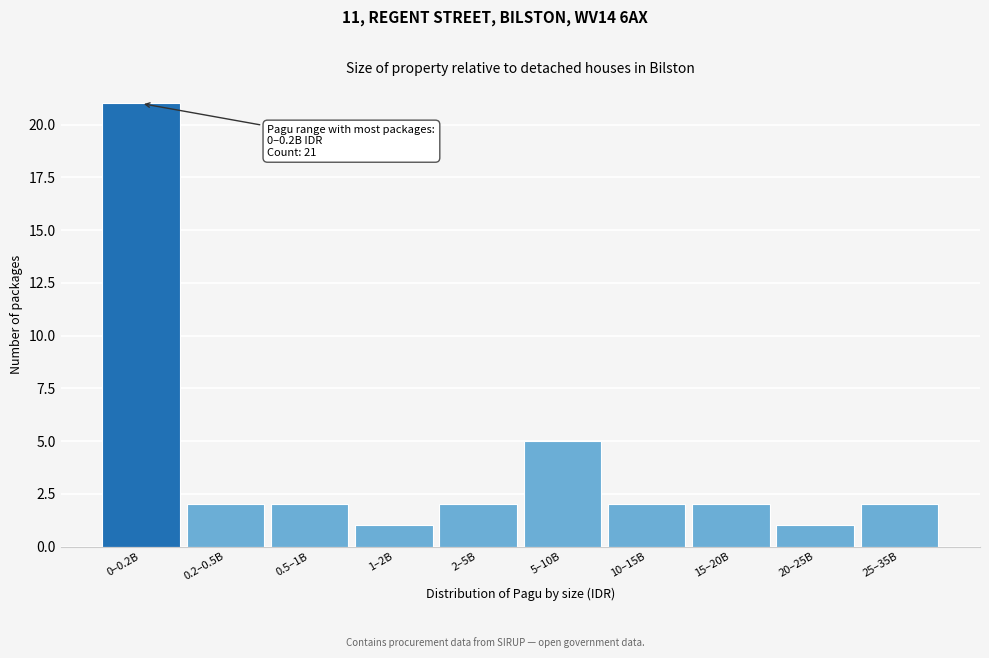

Reading left to right, list all the values displayed in this chart.

21	2	2	1	2	5	2	2	1	2